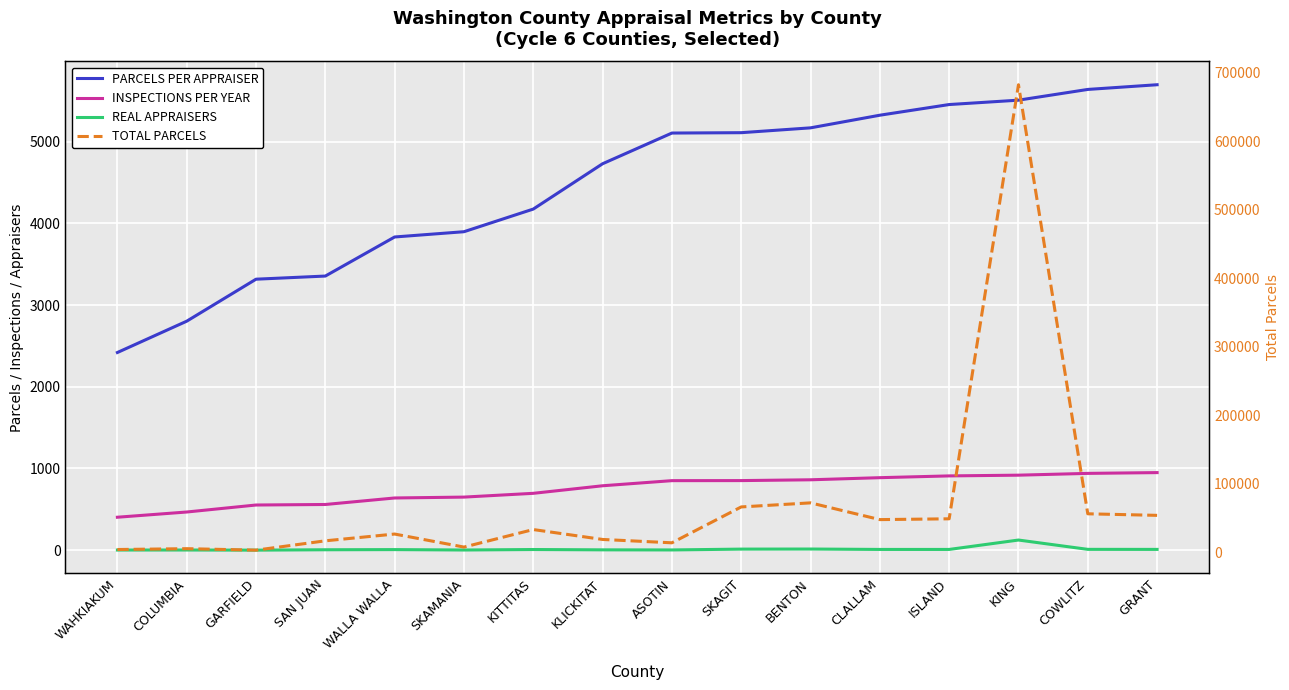

What position from the left is SAN JUAN?

4